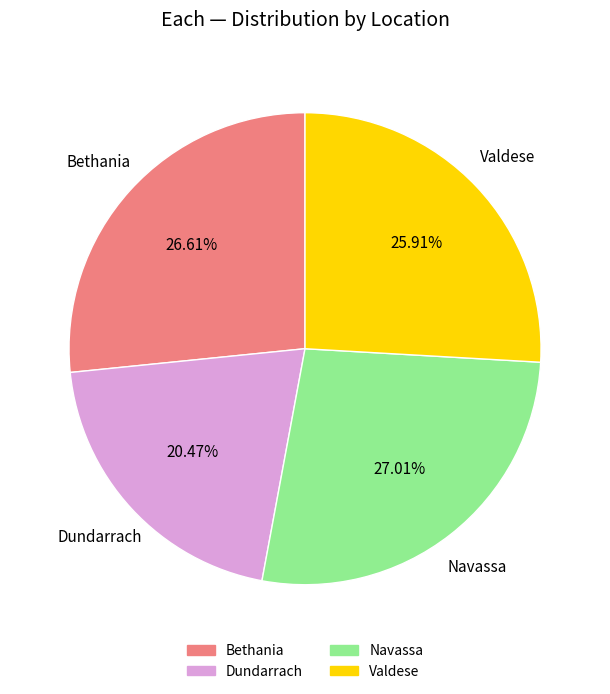

What percentage is the Valdese slice, to the nearest percent?

26%